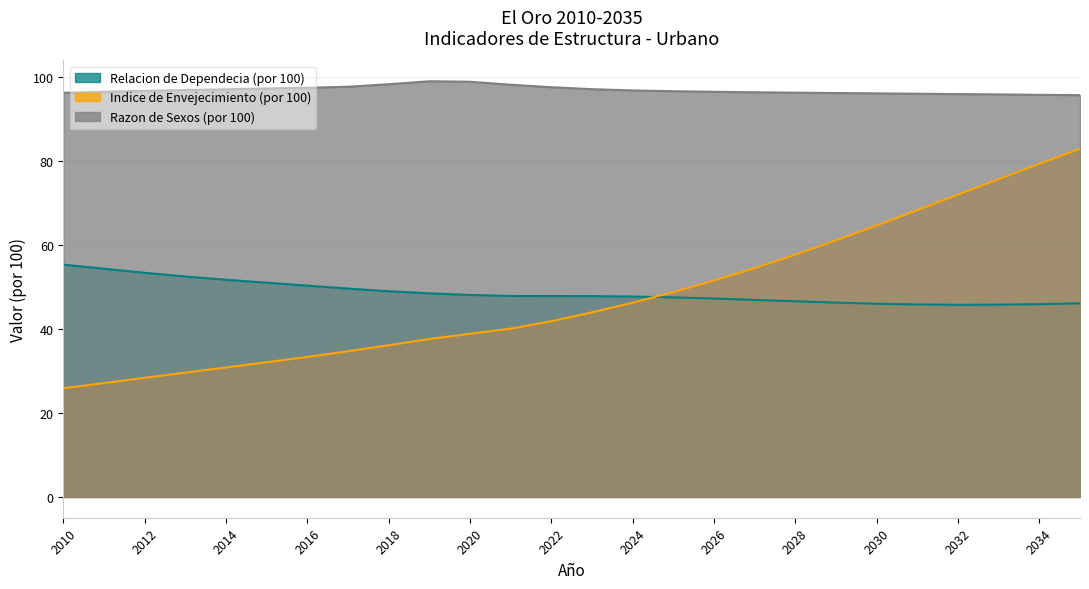

Reading left to right, list all the values displayed in this chart.

Relacion de Dependecia (por 100): 2010=55.3	2011=54.3	2012=53.3	2013=52.4	2014=51.7	2015=51.0	2016=50.3	2017=49.6	2018=48.9	2019=48.4	2020=48.0	2021=47.8	2022=47.8	2023=47.8	2024=47.7	2025=47.5	2026=47.2	2027=46.9	2028=46.5	2029=46.2	2030=46.0	2031=45.8	2032=45.7	2033=45.7	2034=45.9	2035=46.1
Indice de Envejecimiento (por 100): 2010=25.9	2011=27.1	2012=28.4	2013=29.6	2014=30.8	2015=32.0	2016=33.3	2017=34.7	2018=36.1	2019=37.6	2020=38.8	2021=40.0	2022=41.8	2023=43.9	2024=46.2	2025=48.7	2026=51.5	2027=54.4	2028=57.6	2029=61.0	2030=64.6	2031=68.2	2032=71.9	2033=75.6	2034=79.2	2035=82.8
Razon de Sexos (por 100): 2010=96.1	2011=96.4	2012=96.6	2013=96.8	2014=97.0	2015=97.2	2016=97.3	2017=97.6	2018=98.2	2019=98.9	2020=98.8	2021=98.0	2022=97.5	2023=97.0	2024=96.7	2025=96.5	2026=96.4	2027=96.3	2028=96.2	2029=96.1	2030=96.0	2031=95.9	2032=95.8	2033=95.8	2034=95.7	2035=95.6